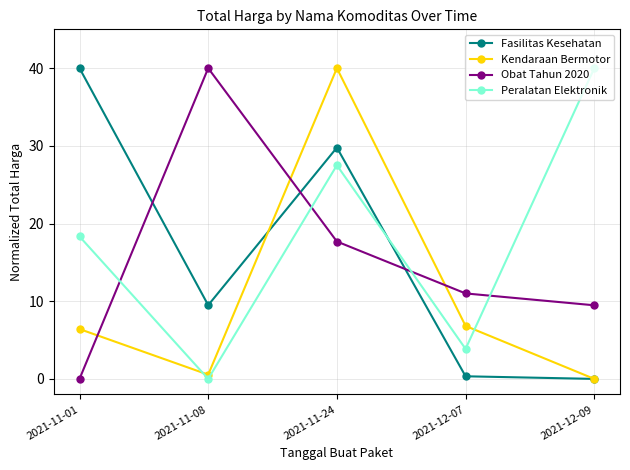

What is the spread (max minus min) of values at 2021-11-01?

40.0